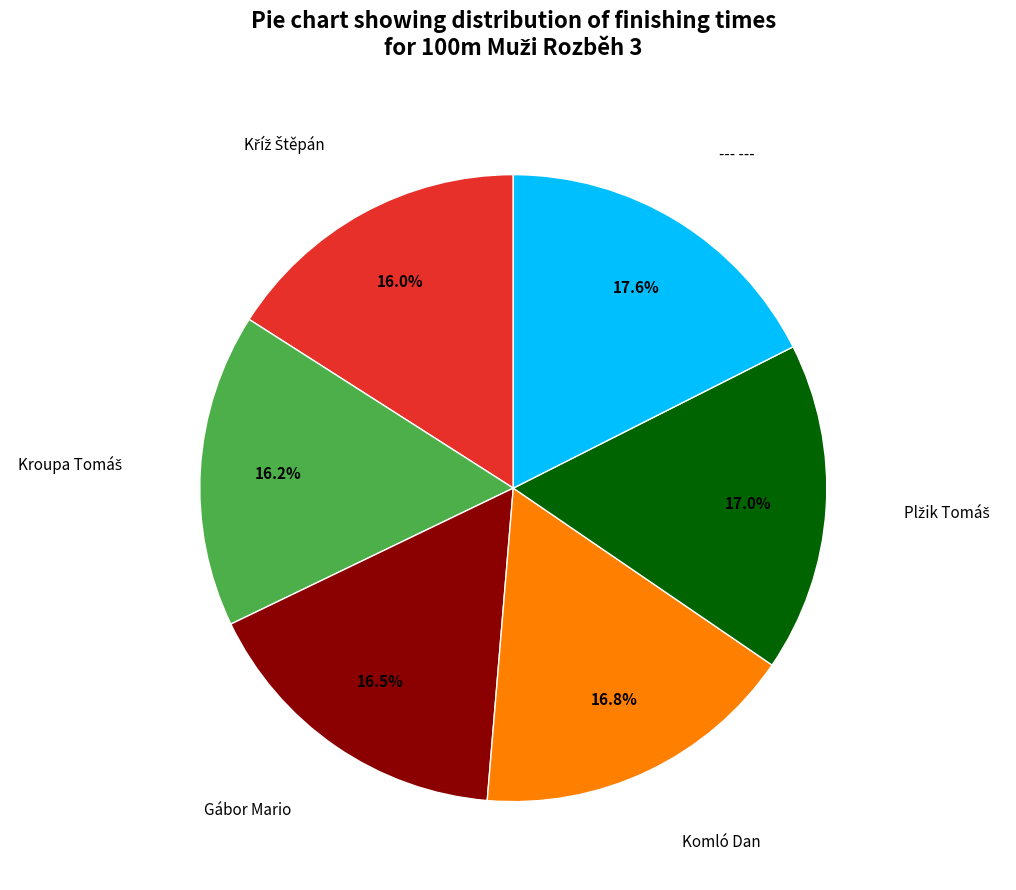

Is there a majority slice in this chart?

No